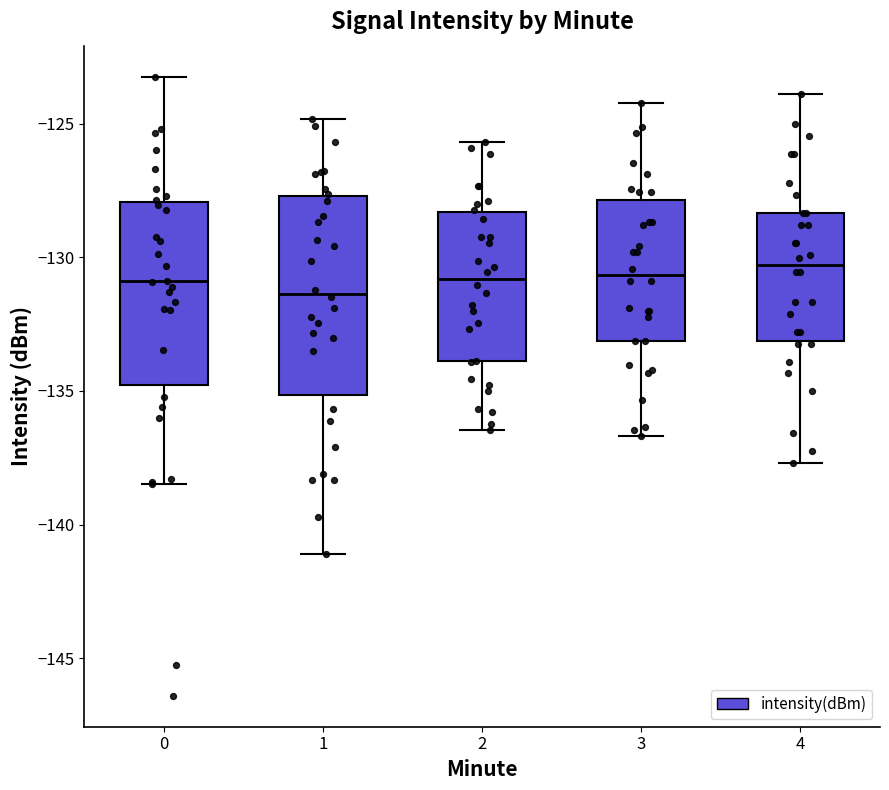

Reading left to right, read every box against the y-axis: the position of its median line, the range the box covers, and the ends of its whiskers. The values are not printed on the chart, so give them approximately, as read against the axis.

0: median -131.0, box -135.0 to -128.0, whiskers -138.5 to -123.0
1: median -131.5, box -135.0 to -127.5, whiskers -141.0 to -125.0
2: median -131.0, box -134.0 to -128.5, whiskers -136.5 to -125.5
3: median -130.5, box -133.0 to -128.0, whiskers -136.5 to -124.0
4: median -130.5, box -133.0 to -128.5, whiskers -137.5 to -124.0